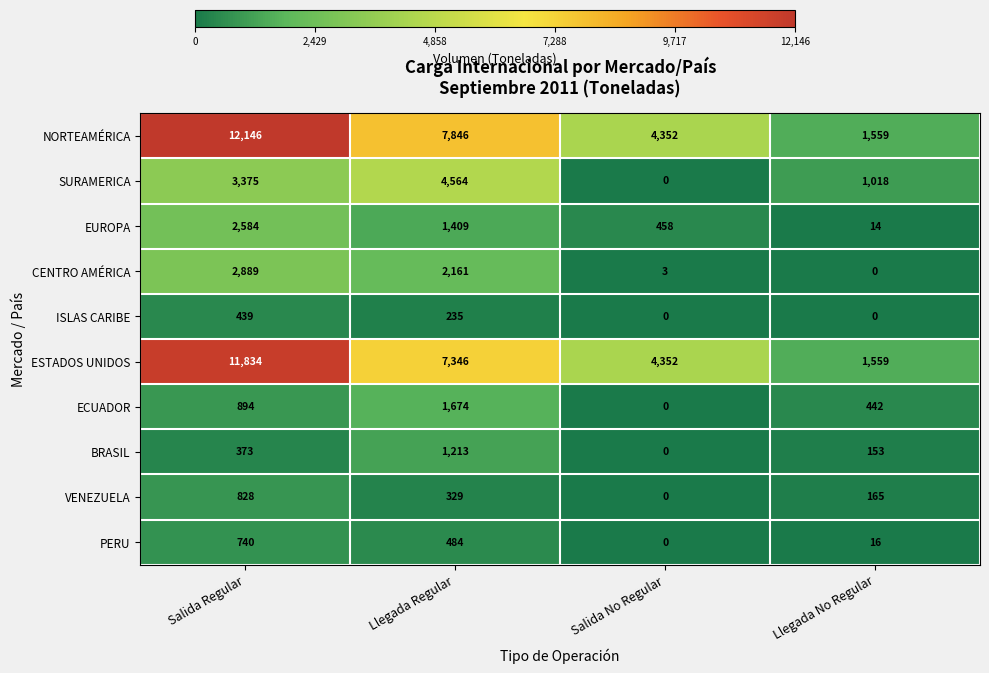

What is the difference between the highest and lowest values at Llegada No Regular?

1559